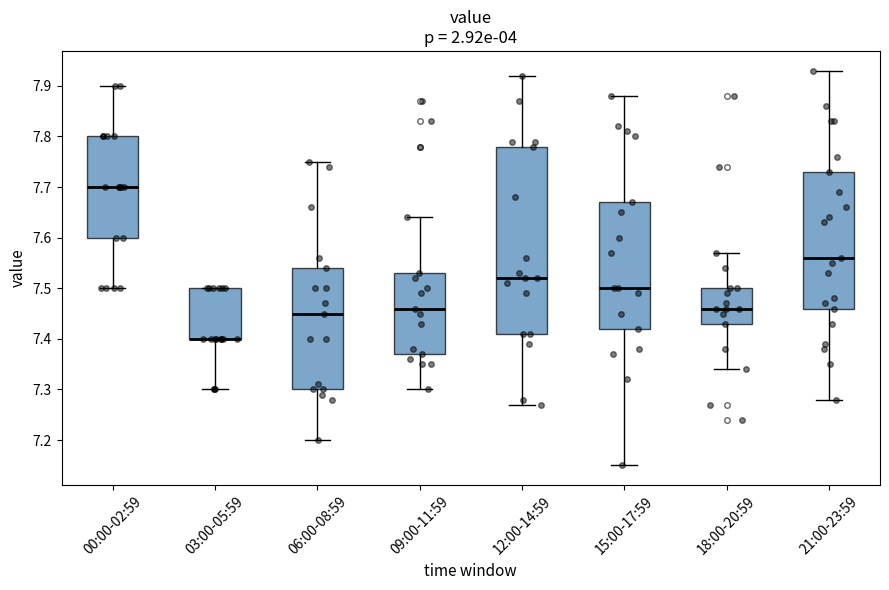

Comparing the boxes themselves (not the whiskers), which one is the tallest?

12:00-14:59